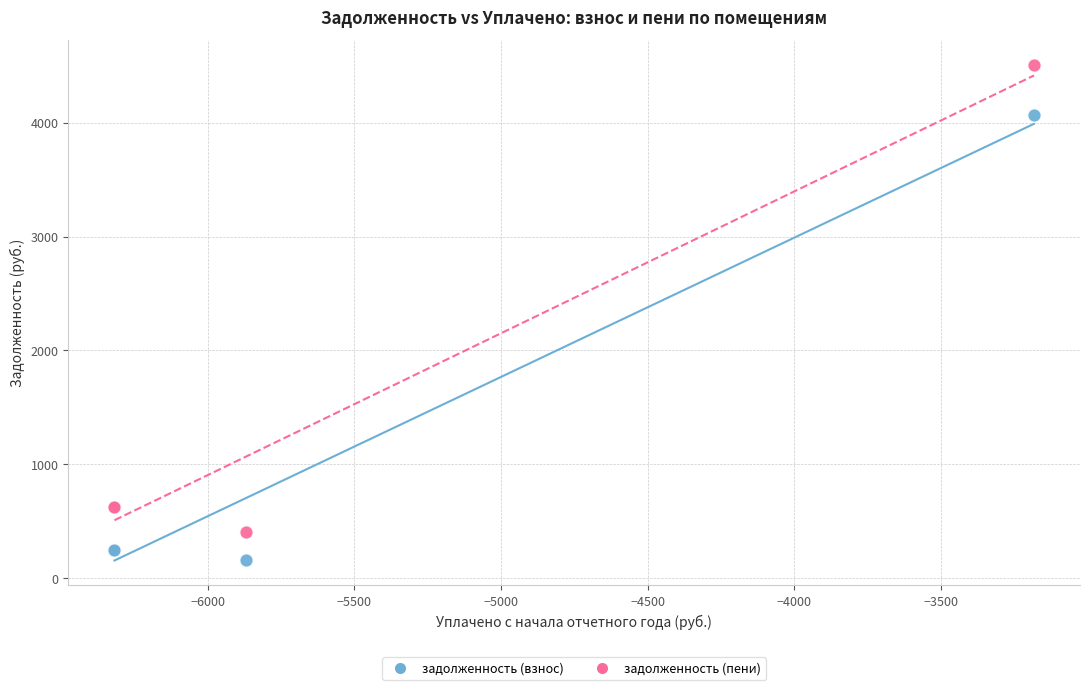

Which series contains the lowest Y value?

задолженность (взнос)